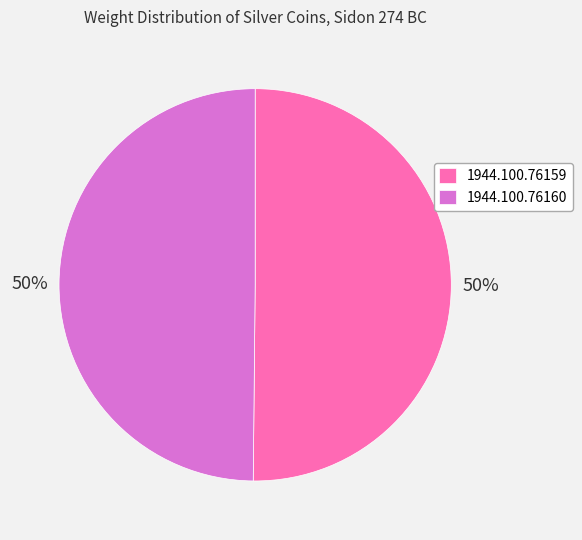

Approximately how many times larger is the value at 1944.100.76159 compared to 1944.100.76160?

1.0